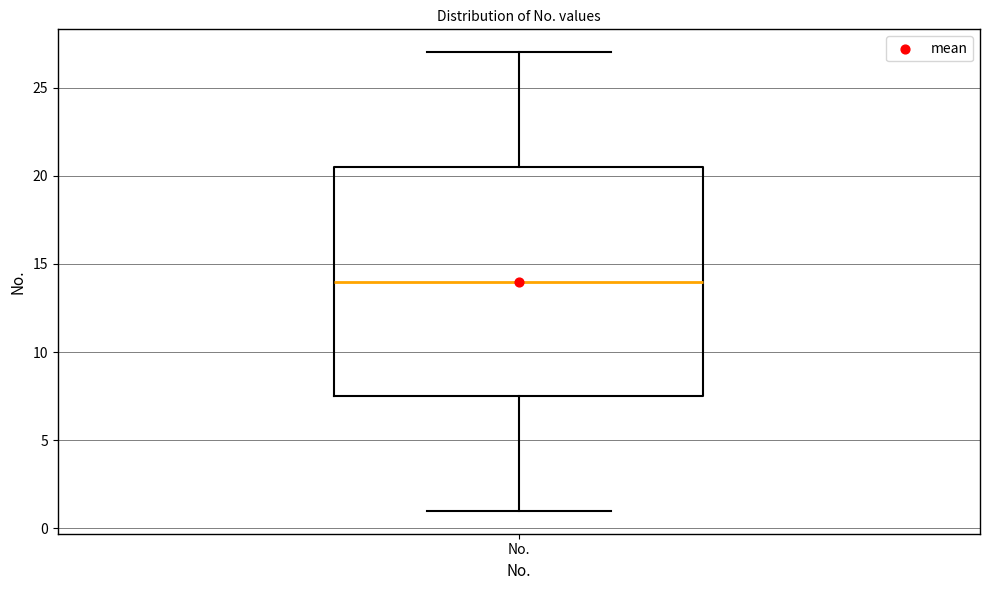

Where does the lower whisker of the box for No. end on the y-axis? The values are not printed on the chart, so give them approximately, as read against the axis.

1.0